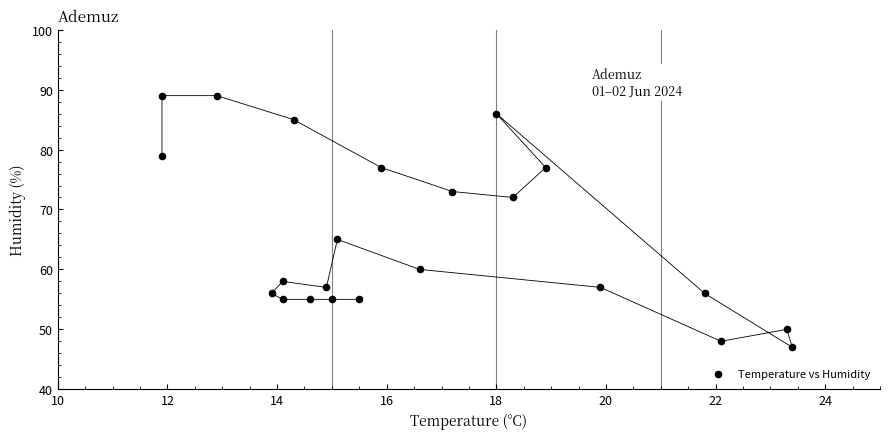

What Y value in the scatter plot is closest to 68?

65